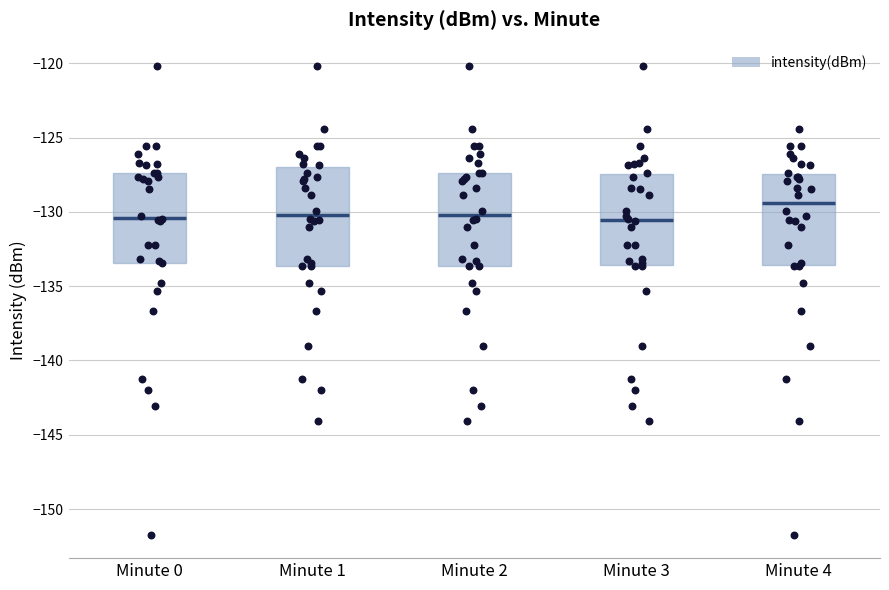

Reading left to right, transcribe this box plot: for each box, give where its median line is, the range the box spans, and where its two whiskers end, as read against the y-axis. The values are not printed on the chart, so give them approximately, as read against the axis.

Minute 0: median -130.5, box -133.5 to -127.5, whiskers -142.0 to -120.0
Minute 1: median -130.0, box -133.5 to -127.0, whiskers -142.0 to -120.0
Minute 2: median -130.0, box -133.5 to -127.5, whiskers -142.0 to -120.0
Minute 3: median -130.5, box -133.5 to -127.5, whiskers -142.0 to -120.0
Minute 4: median -129.5, box -133.5 to -127.5, whiskers -141.5 to -124.5